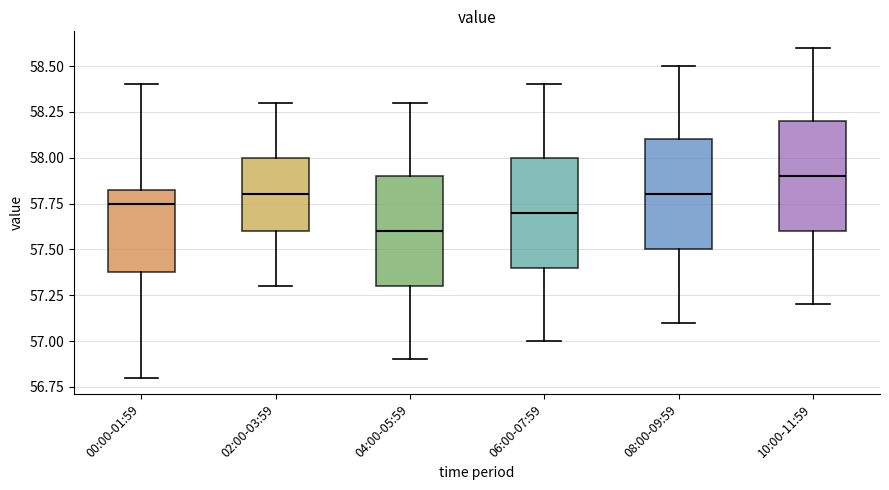

Reading left to right, read every box against the y-axis: the position of its median line, the range the box covers, and the ends of its whiskers. The values are not printed on the chart, so give them approximately, as read against the axis.

00:00-01:59: median 57.75, box 57.40 to 57.85, whiskers 56.80 to 58.40
02:00-03:59: median 57.80, box 57.60 to 58.00, whiskers 57.30 to 58.30
04:00-05:59: median 57.60, box 57.30 to 57.90, whiskers 56.90 to 58.30
06:00-07:59: median 57.70, box 57.40 to 58.00, whiskers 57.00 to 58.40
08:00-09:59: median 57.80, box 57.50 to 58.10, whiskers 57.10 to 58.50
10:00-11:59: median 57.90, box 57.60 to 58.20, whiskers 57.20 to 58.60